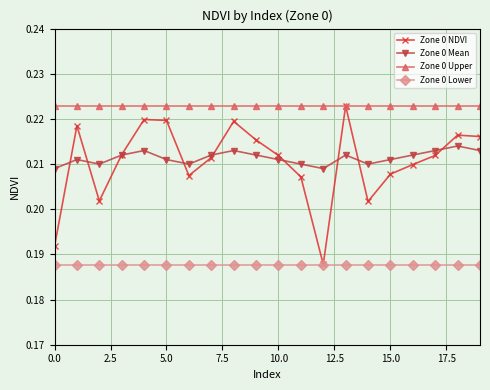

What are all the series names shown in the legend?

Zone 0 NDVI, Zone 0 Mean, Zone 0 Upper, Zone 0 Lower